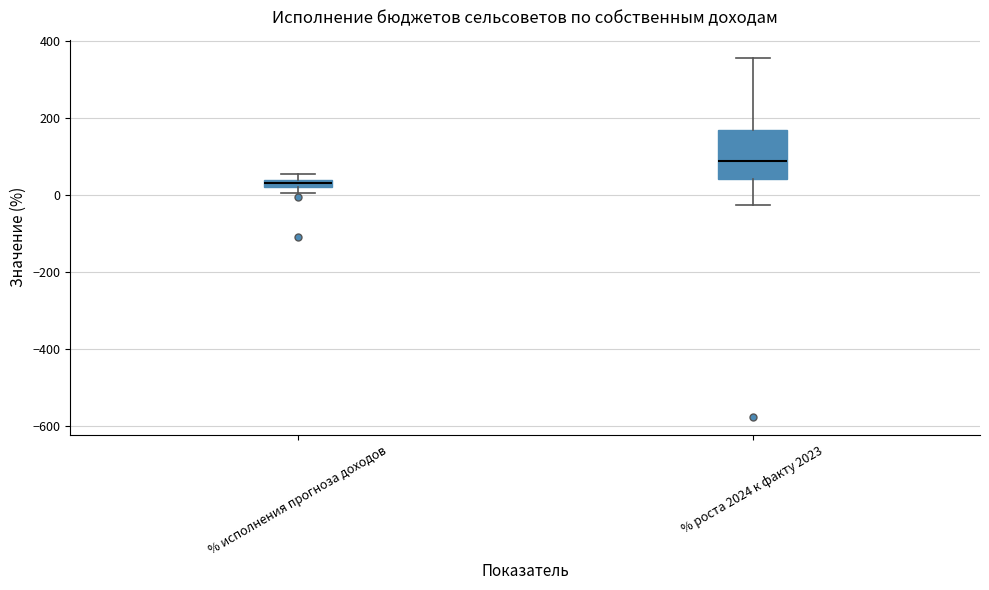

Comparing the boxes themselves (not the whiskers), which one is the tallest?

% роста 2024 к факту 2023